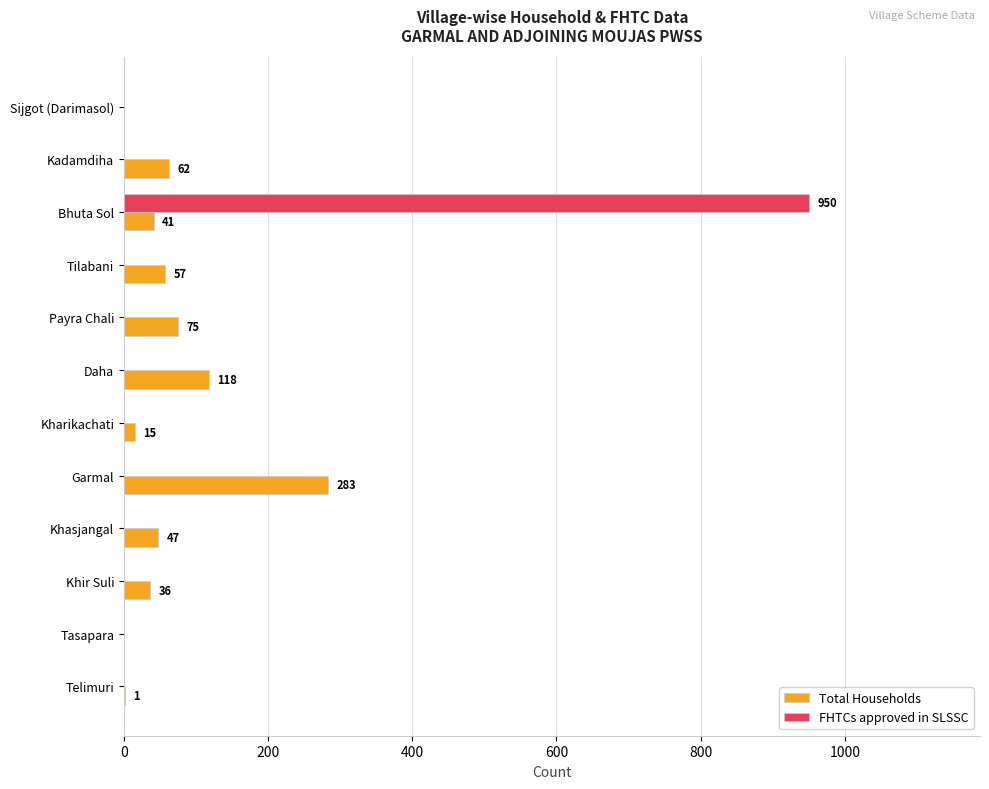

The value of FHTCs approved in SLSSC at Telimuri is 468. True or false?

False